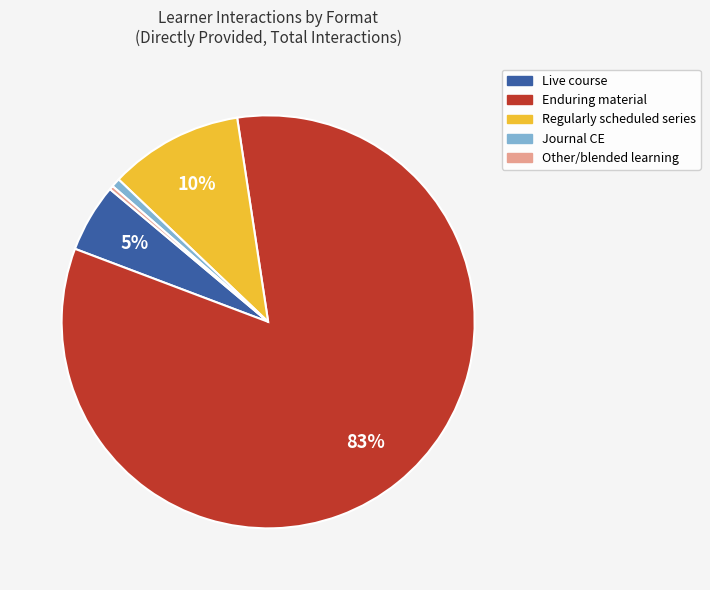

To the nearest percent, what is the average slice percentage?

20%